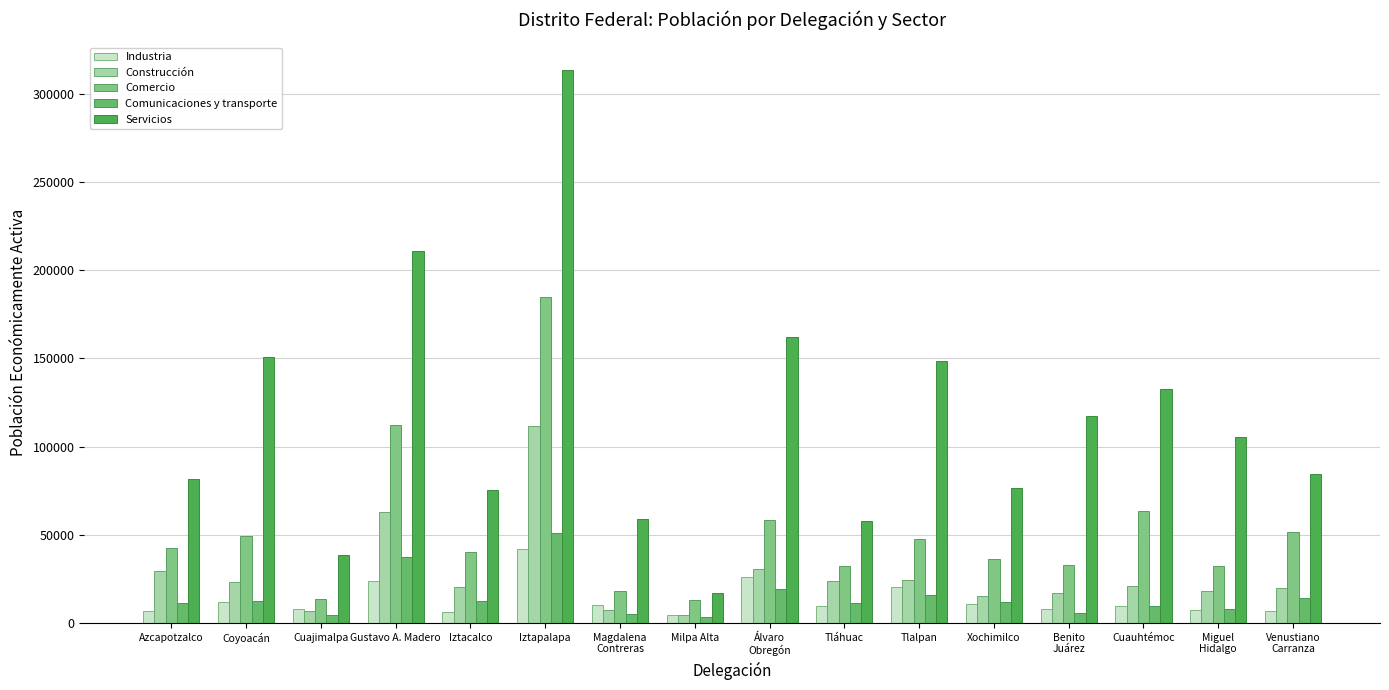

What is the maximum value for Comunicaciones y transporte?

50957